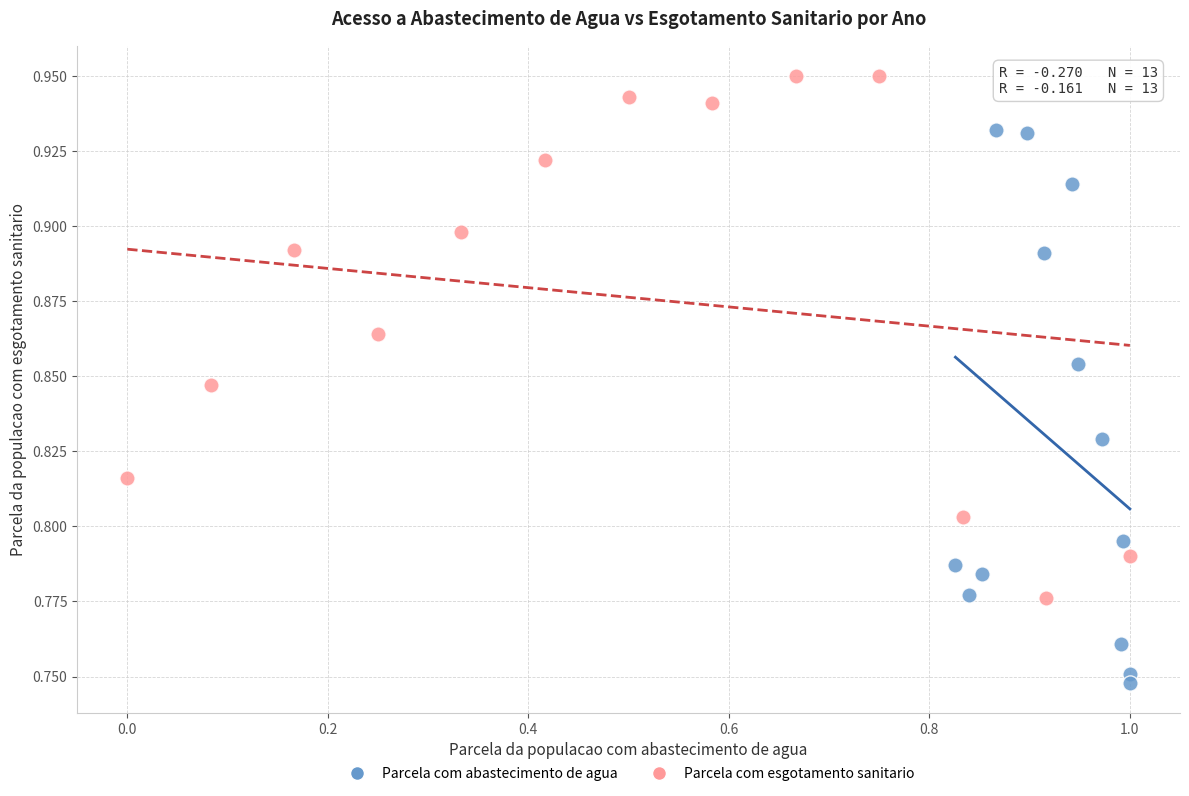

Which series reaches the minimum Y coordinate?

Parcela com abastecimento de agua